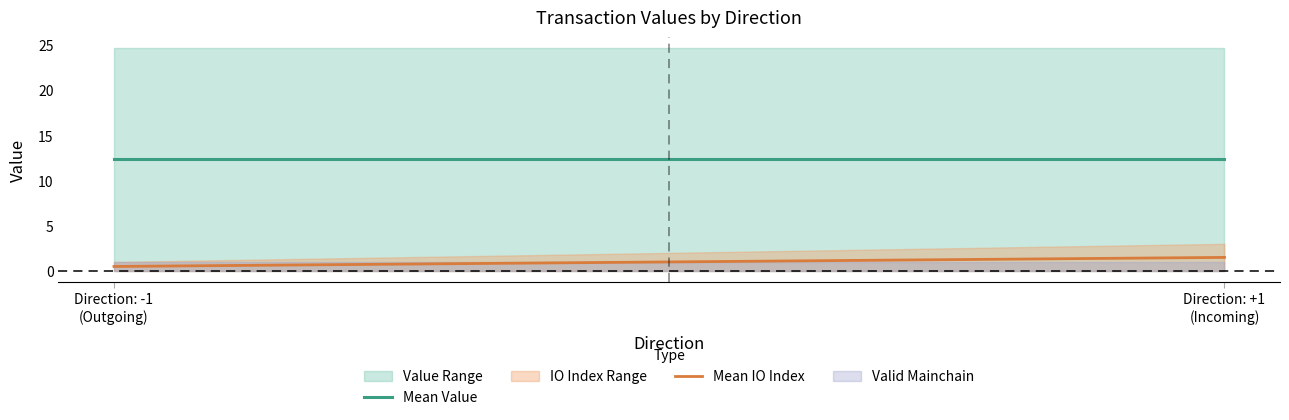

Which series has the widest spread of values?

value